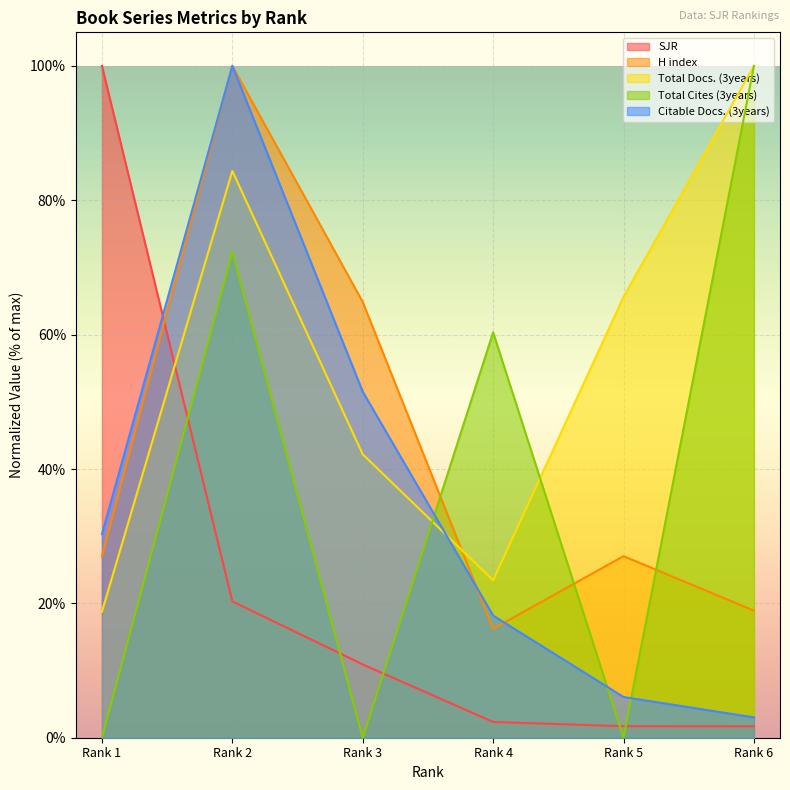

What is the value of the SJR point at the 4th from the left?

2.3